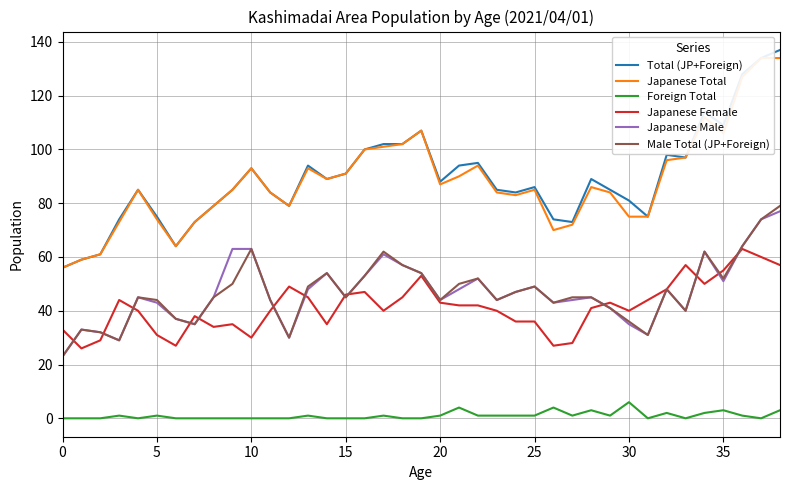

What is the sum of all Total (JP+Foreign) values?

3478